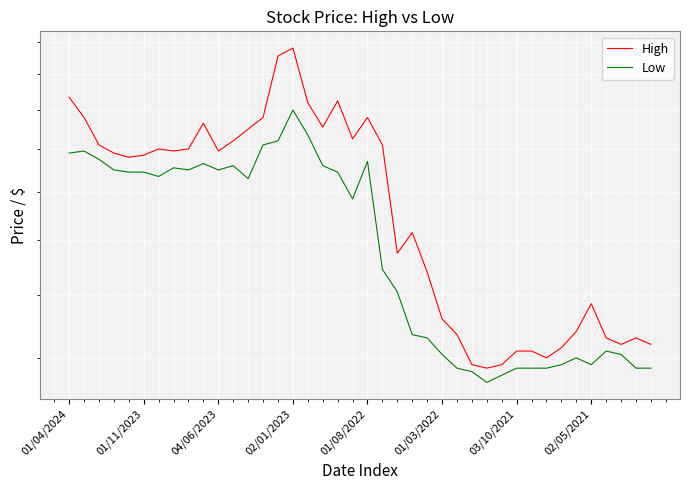

True or false: High has a value of 2.0 at 11.

True